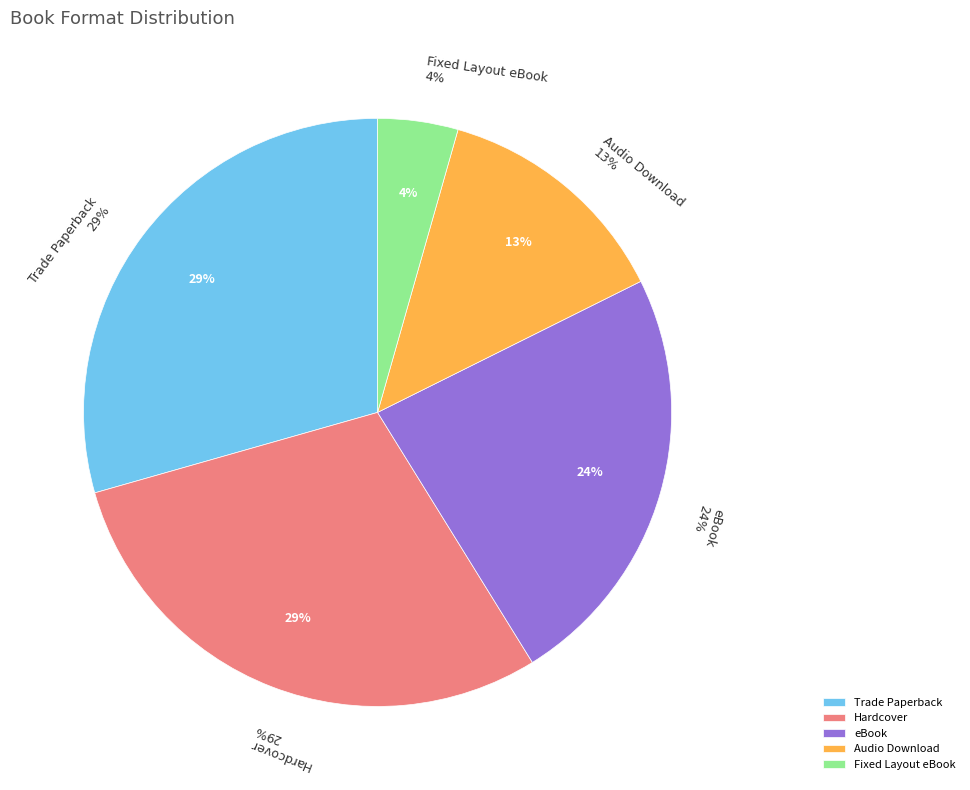

To the nearest percent, what portion does Hardcover represent?

29%